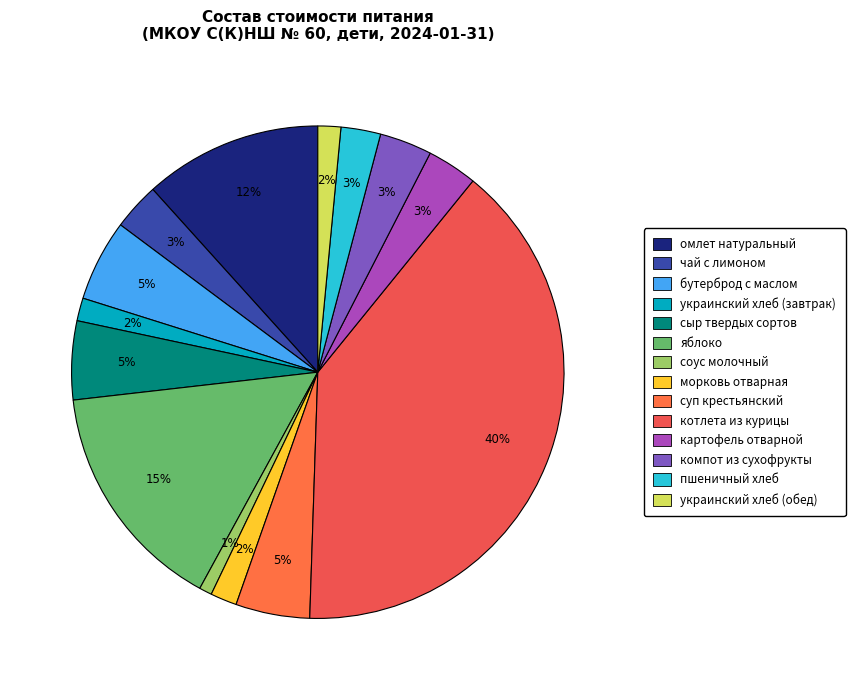

To the nearest percent, what is the combined percentage of суп крестьянский and морковь отварная?

7%